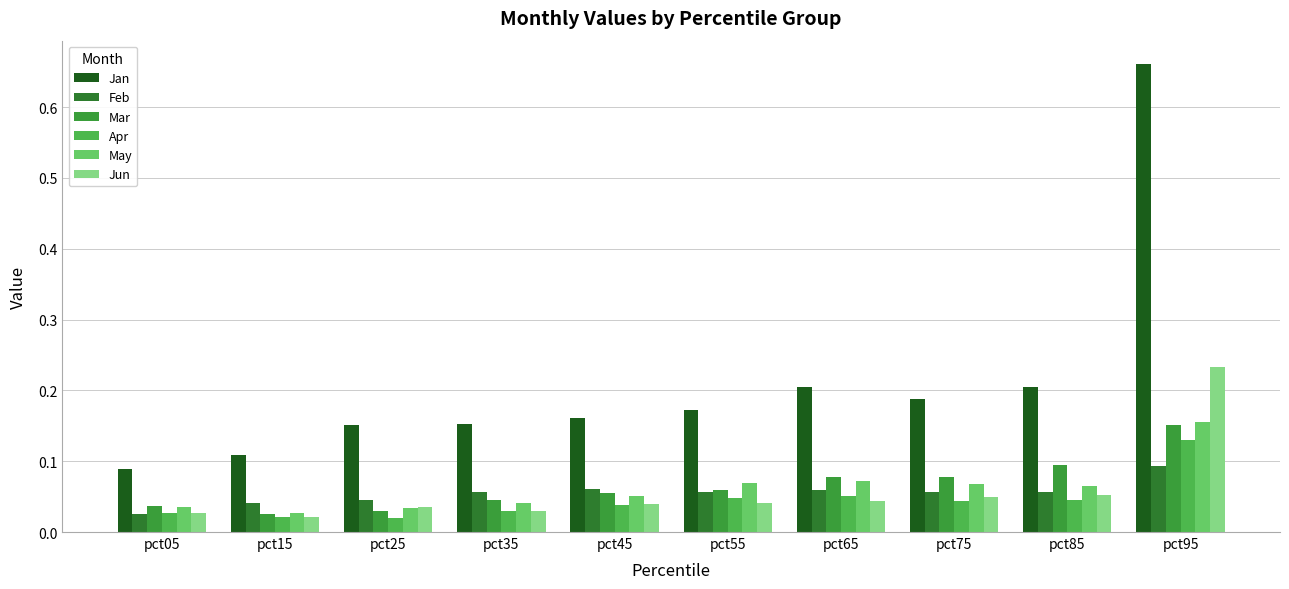

How many bars are there in each group?

6